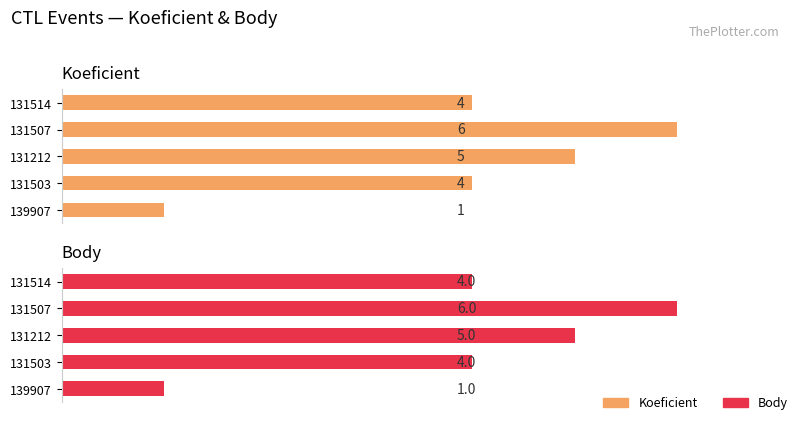

How many data points in Body are above 4?

2